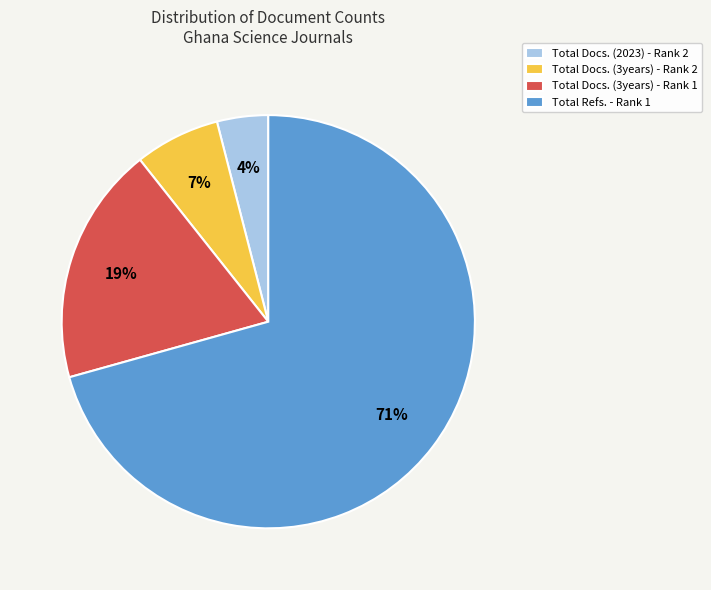

Combined, do Total Refs. - Rank 1 and Total Docs. (2023) - Rank 2 account for over 50%?

Yes